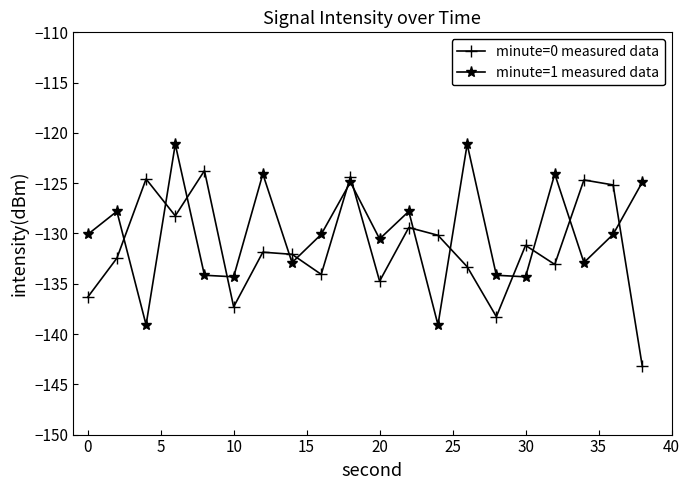

What is the difference between the maximum and minimum values in the minute=1 measured data series?

18.0